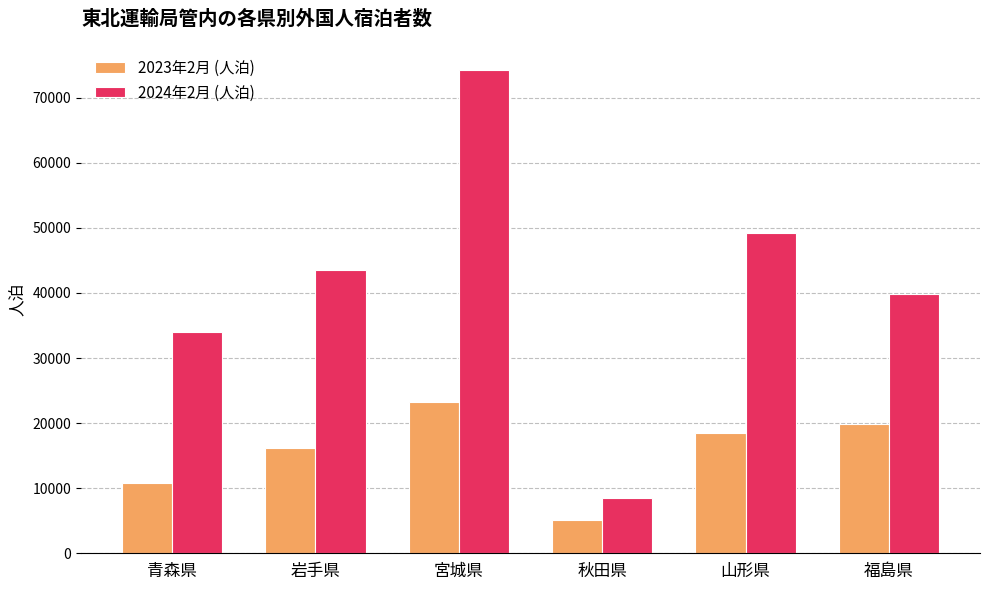

What is the greatest value displayed?

74220